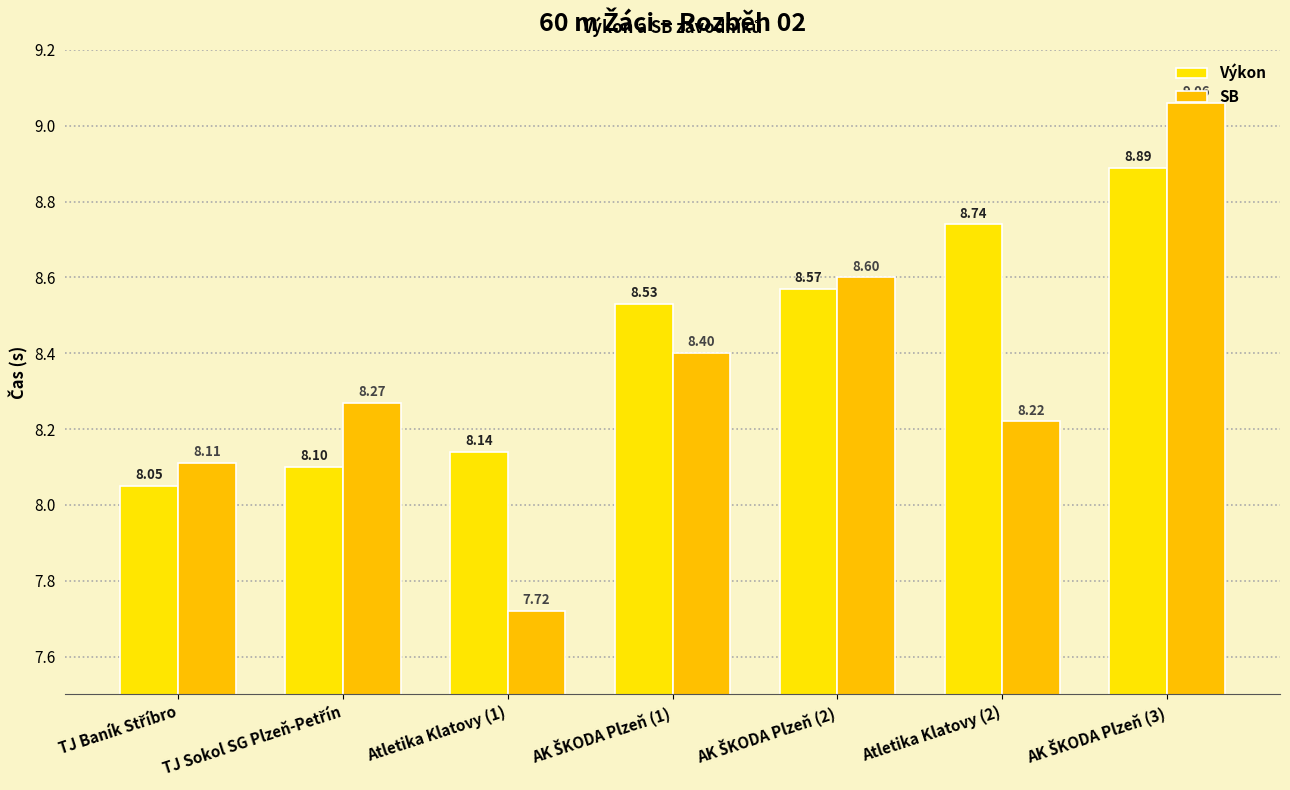

Which has a higher value, AK ŠKODA Plzeň (1) or Atletika Klatovy (2)?

Atletika Klatovy (2)